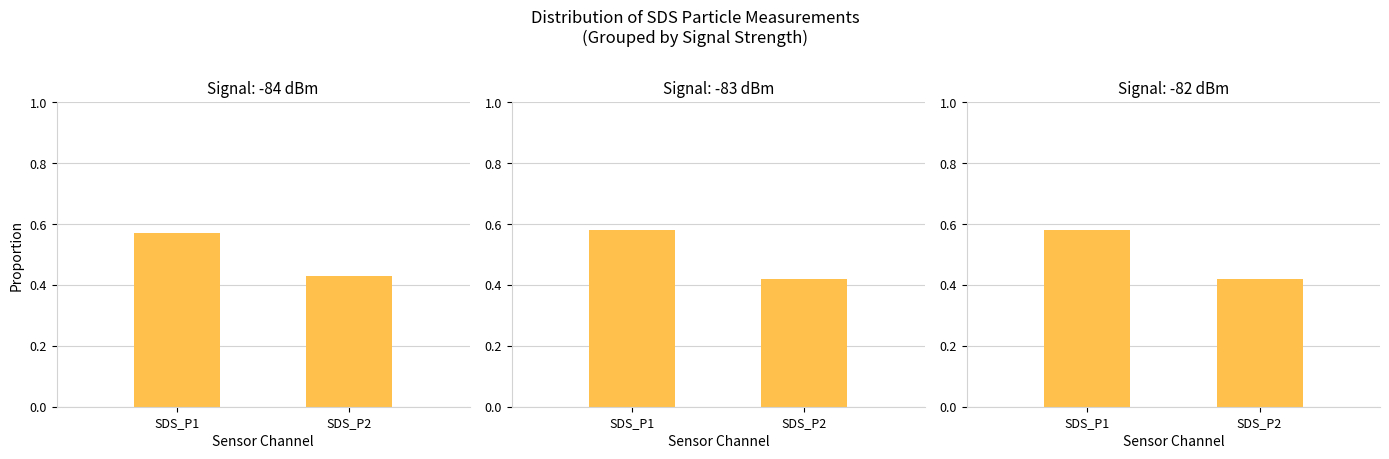

How many groups of bars are there?

2